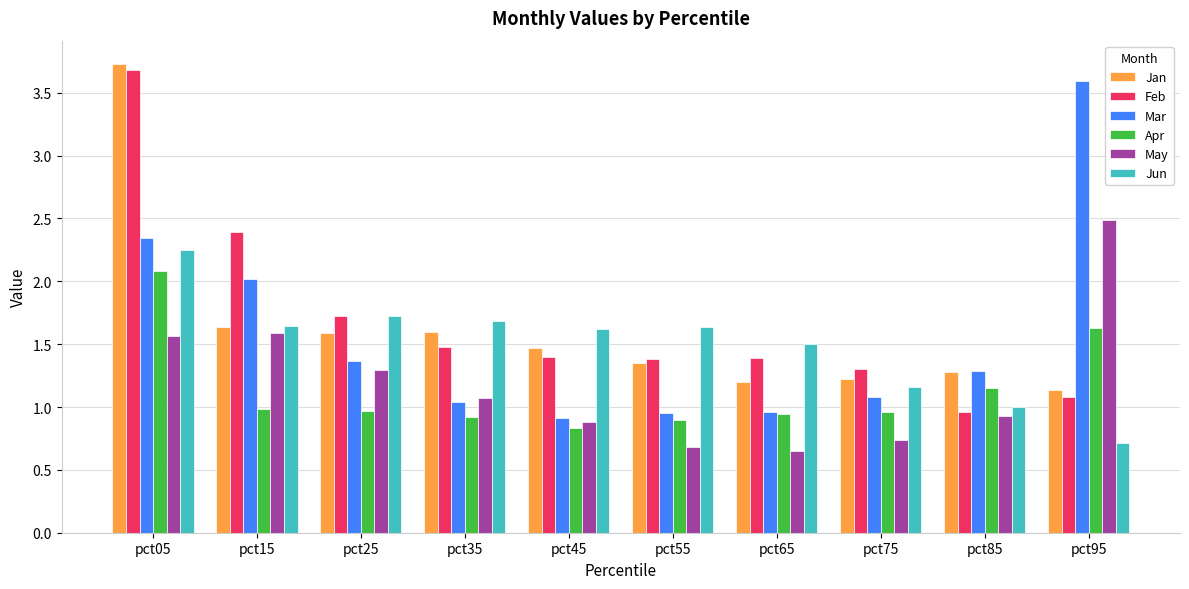

What is the sum of all Jun values?

14.9